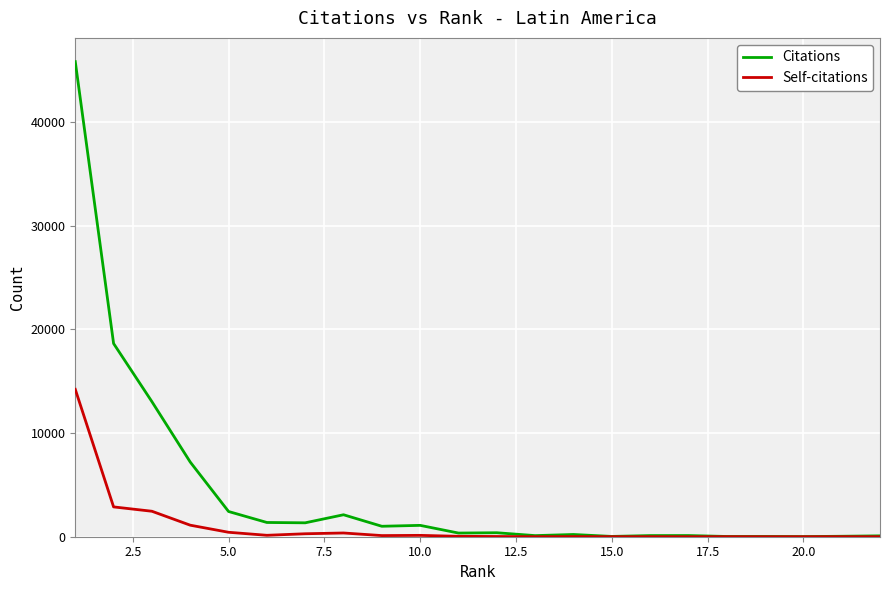

At how many categories does at least one series exceed 32227?

1